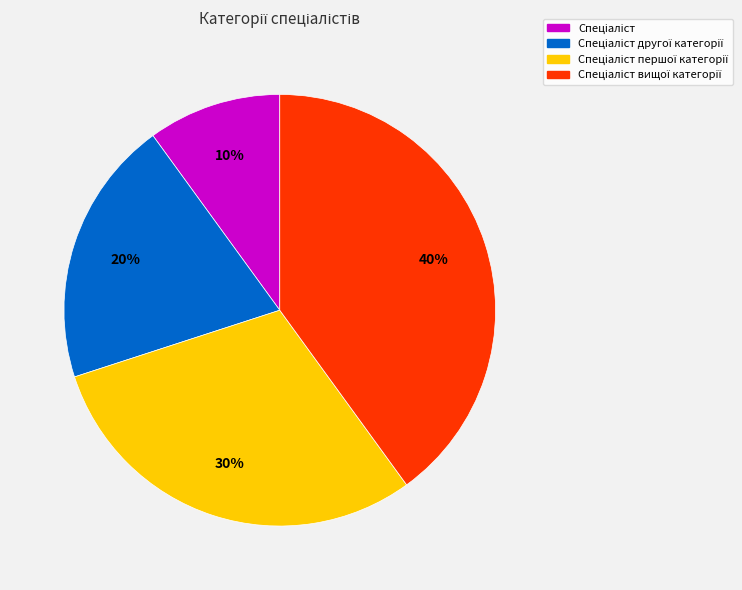

Is there a majority slice in this chart?

No